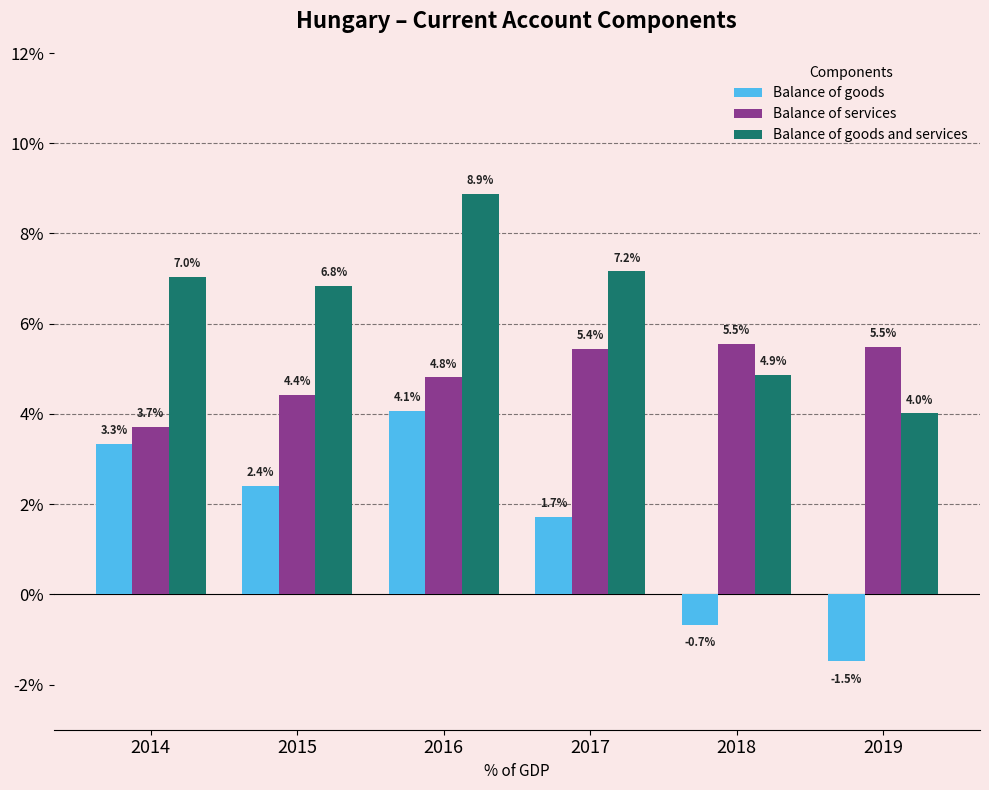

Reading left to right, what are all the values shown in this chart?

Balance of goods: 2014=3.3	2015=2.4	2016=4.1	2017=1.7	2018=-0.7	2019=-1.5
Balance of services: 2014=3.7	2015=4.4	2016=4.8	2017=5.4	2018=5.5	2019=5.5
Balance of goods and services: 2014=7.0	2015=6.8	2016=8.9	2017=7.2	2018=4.9	2019=4.0